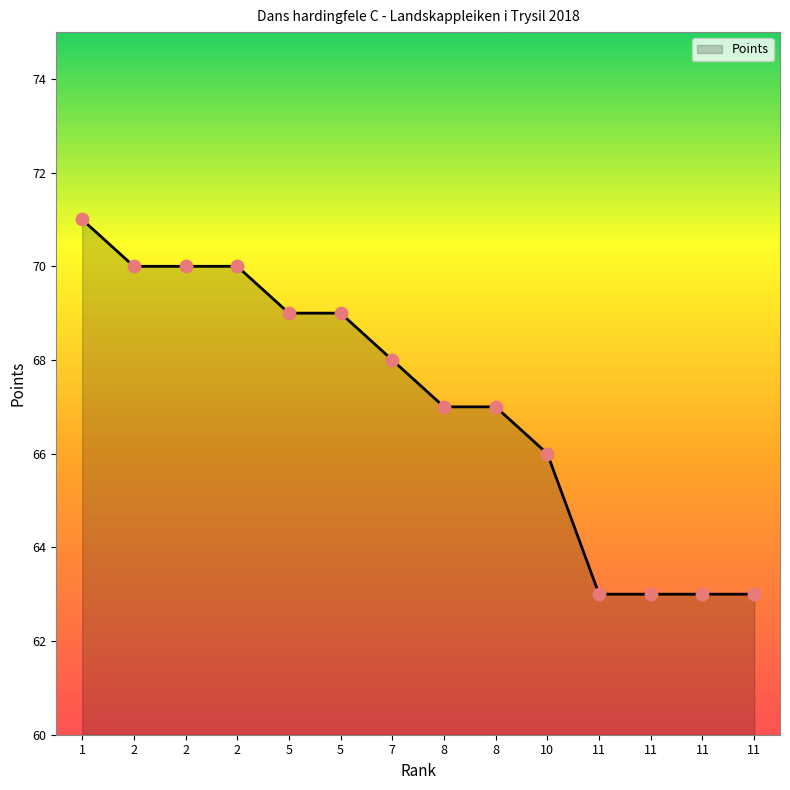

Does the chart have visible grid lines?

No